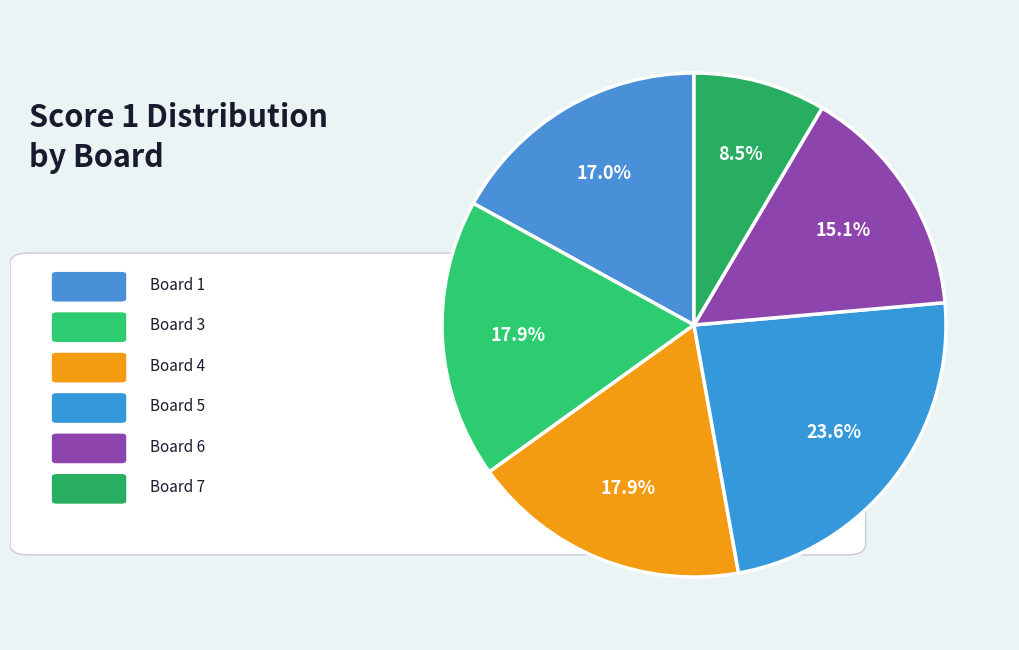

How many segments does this pie chart have?

6